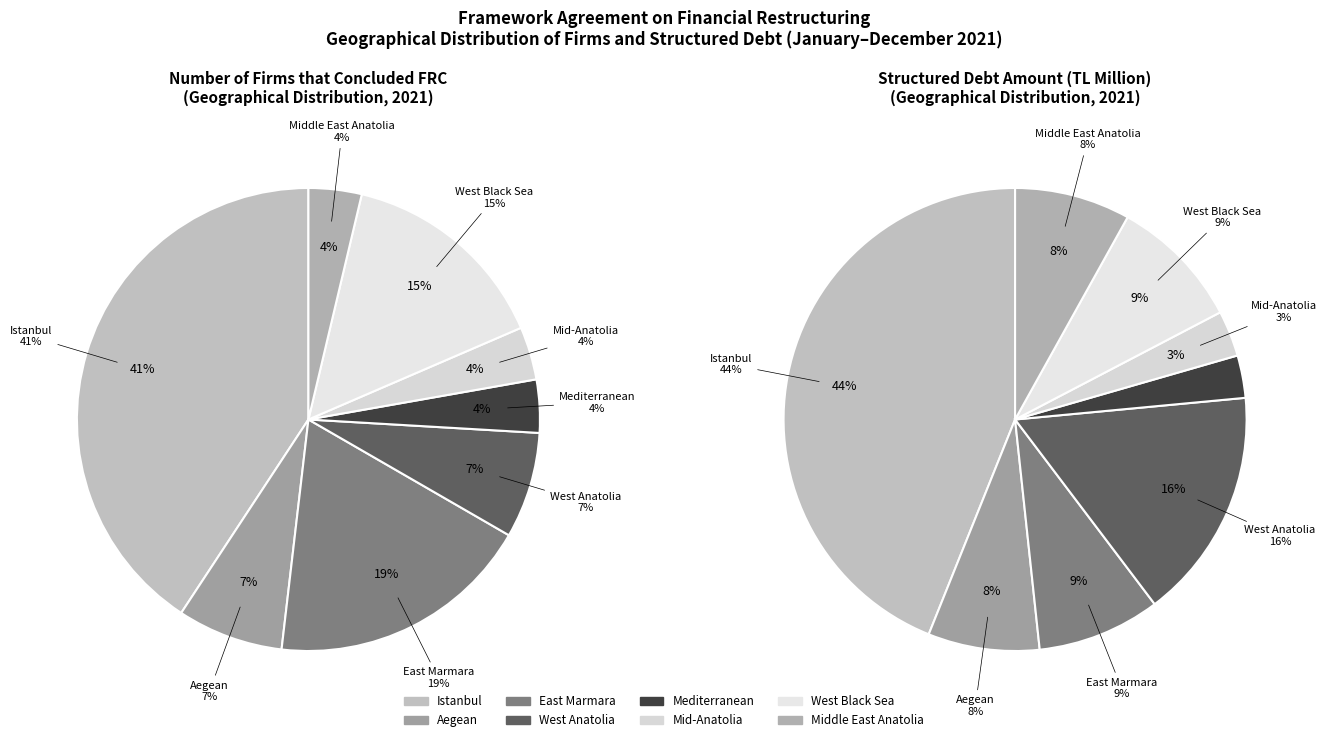

The West Black Sea slice represents 15% of the pie. True or false?

True